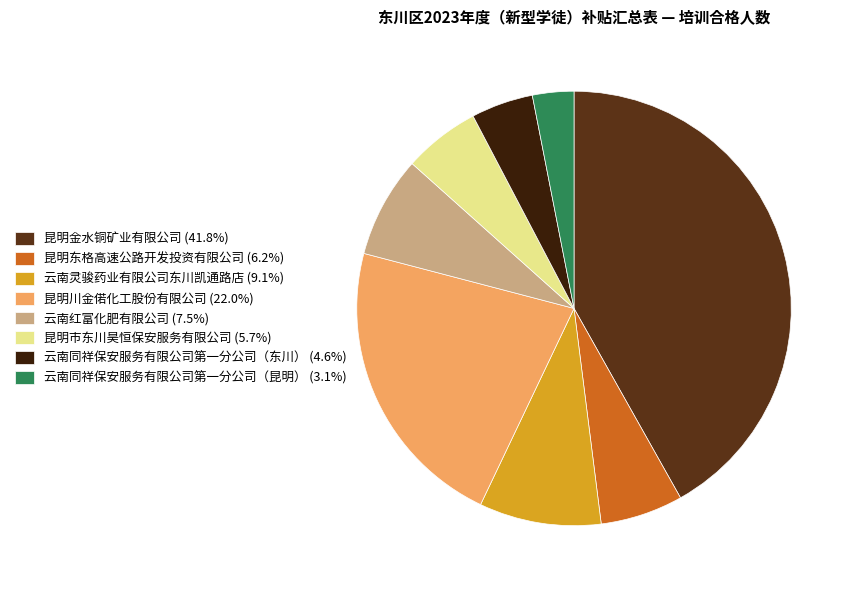

Is the sum of 云南红富化肥有限公司 and 昆明金水铜矿业有限公司 greater than half?

No